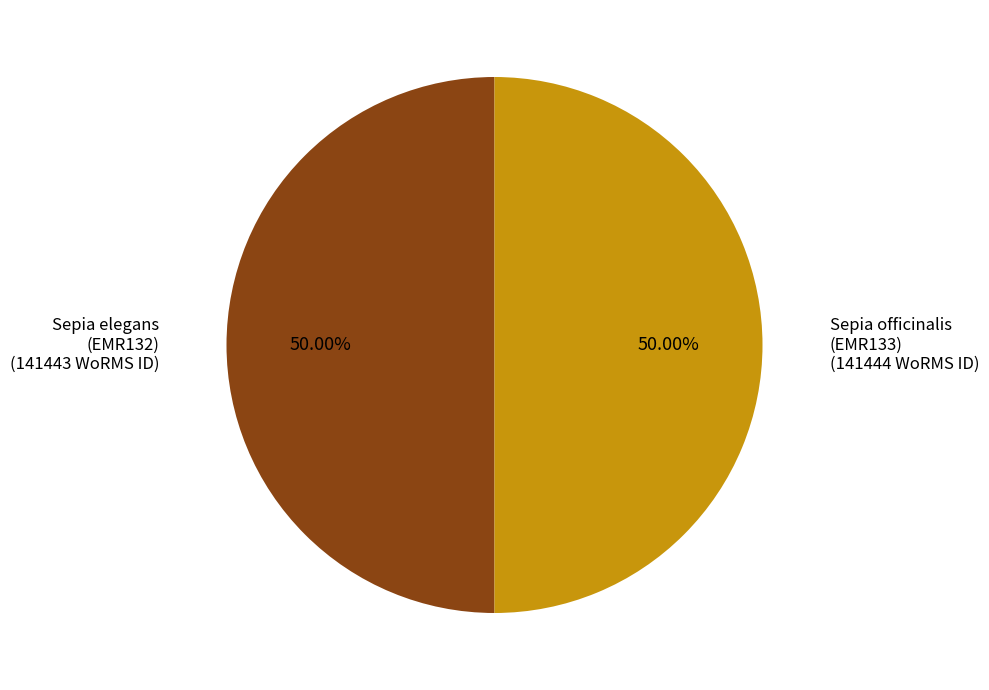

What is the ratio of the value at Sepia elegans (EMR132) to the value at Sepia officinalis (EMR133)?

1.0